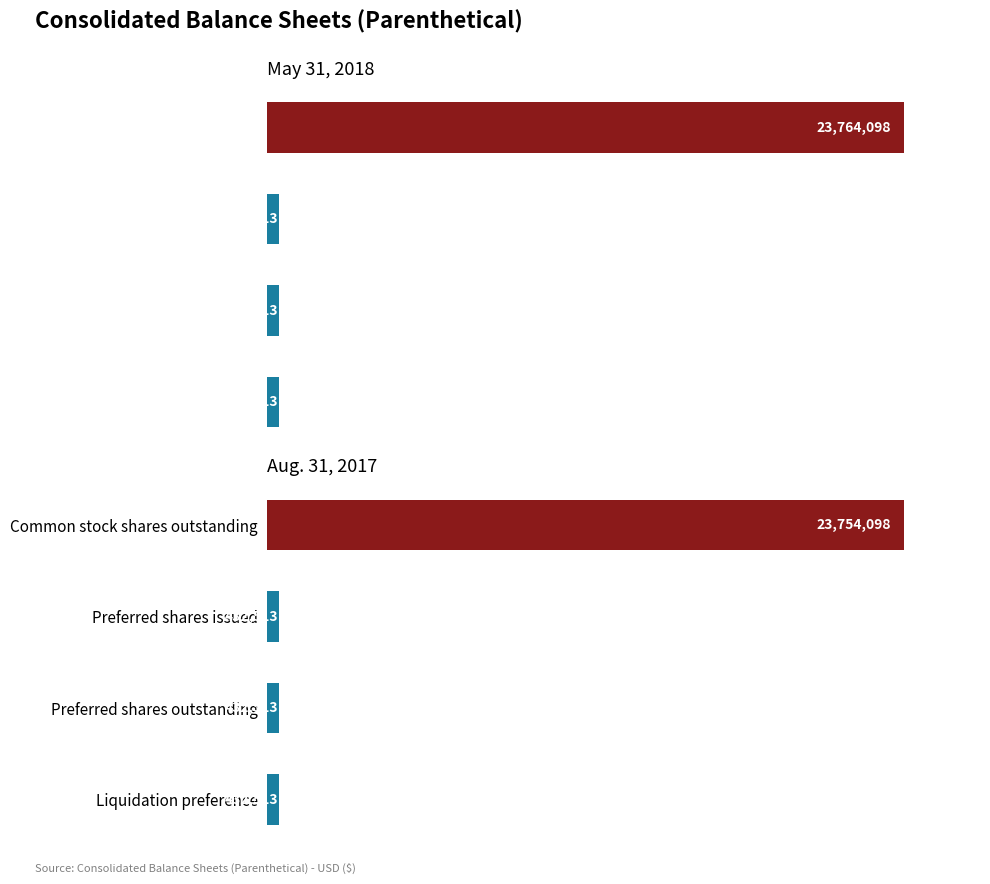

What is the difference between the highest and lowest values at Common stock shares outstanding?

10000